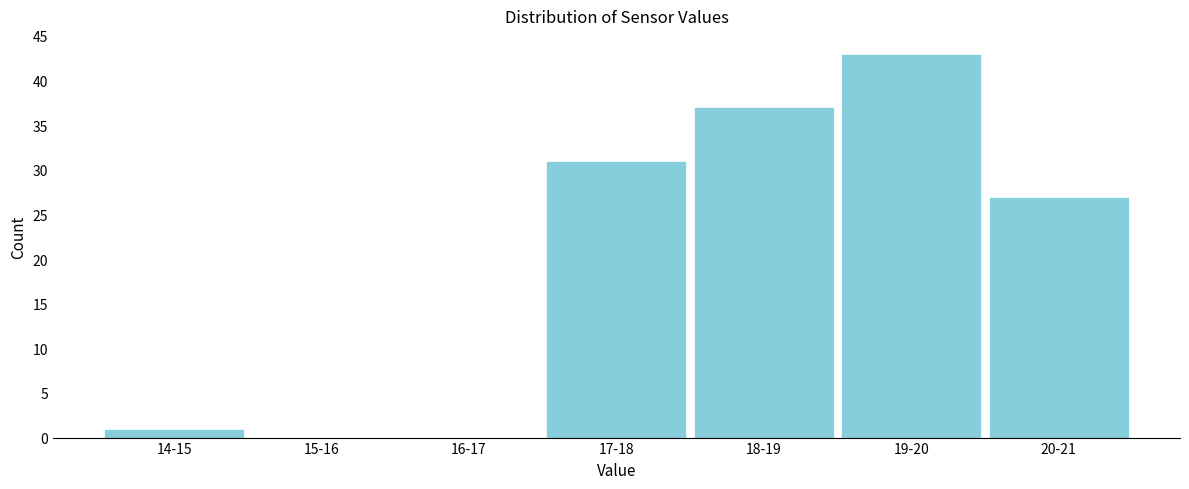

Reading left to right, transcribe all the data shown in this chart.

14-15=1	15-16=0	16-17=0	17-18=31	18-19=37	19-20=43	20-21=27